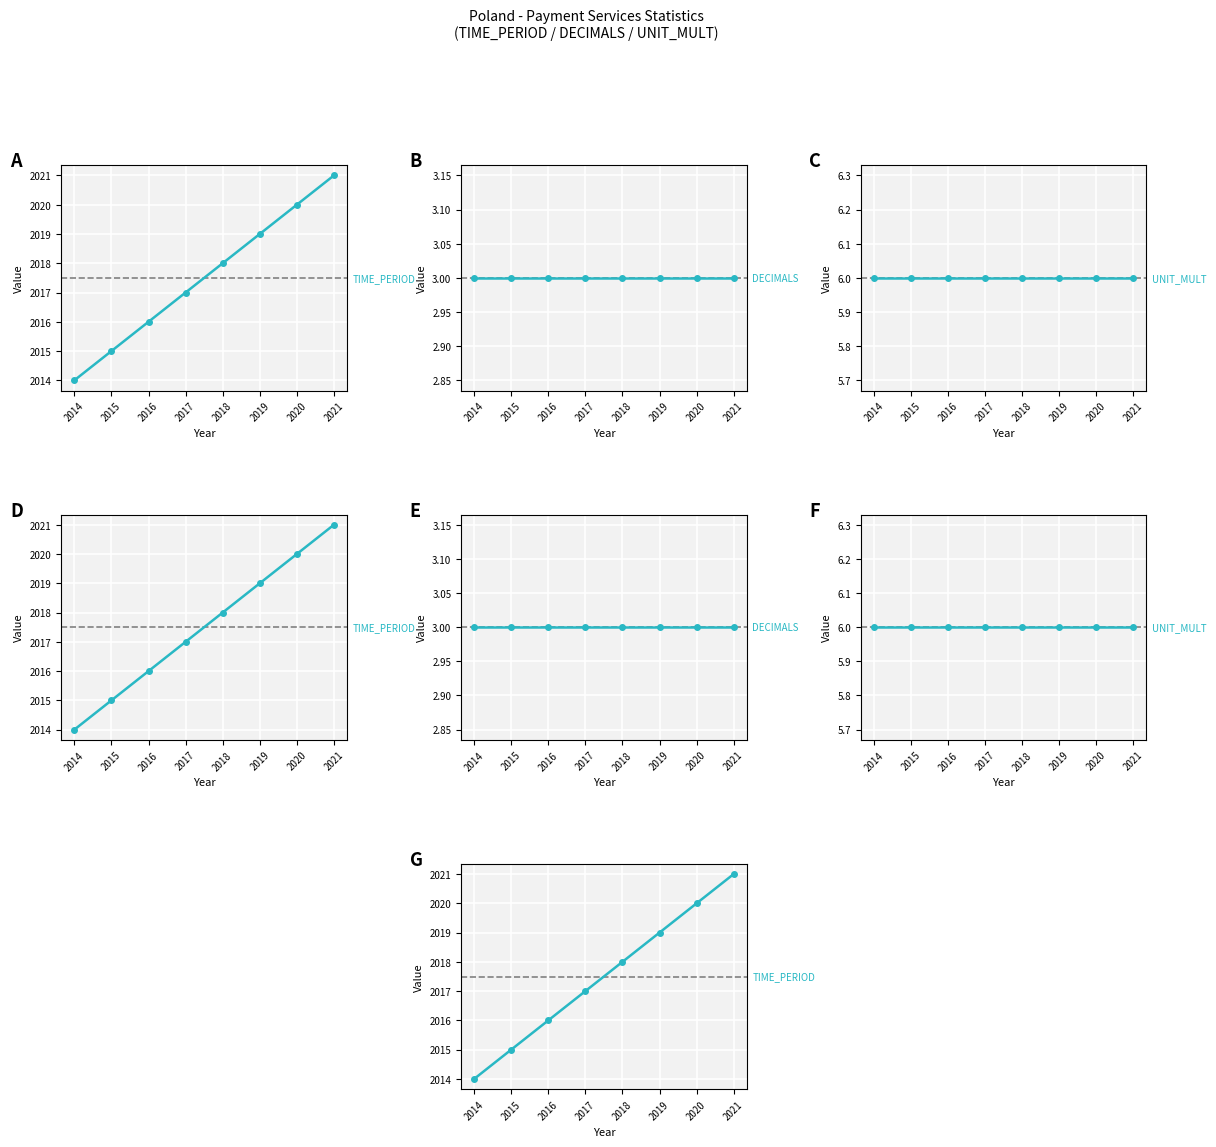

At which label does TIME_PERIOD first exceed 2018?

2019